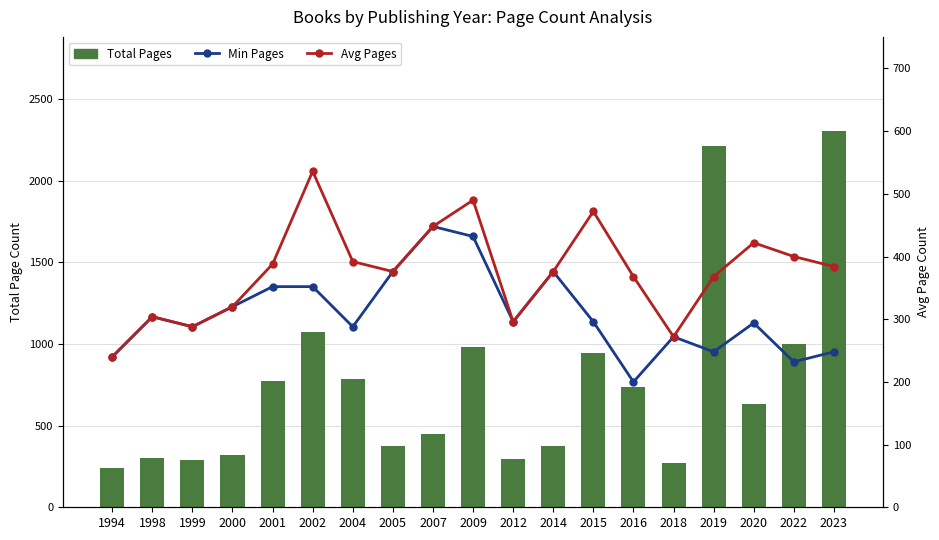

What is the sum of the Total Pages values at 2020 and 2007?

1081